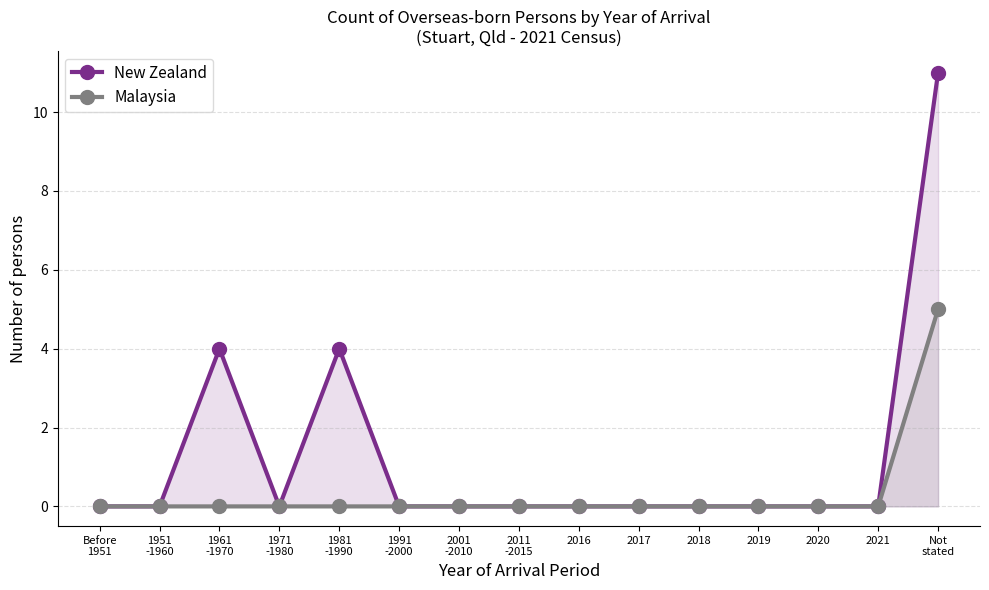

What is the greatest value displayed?

11